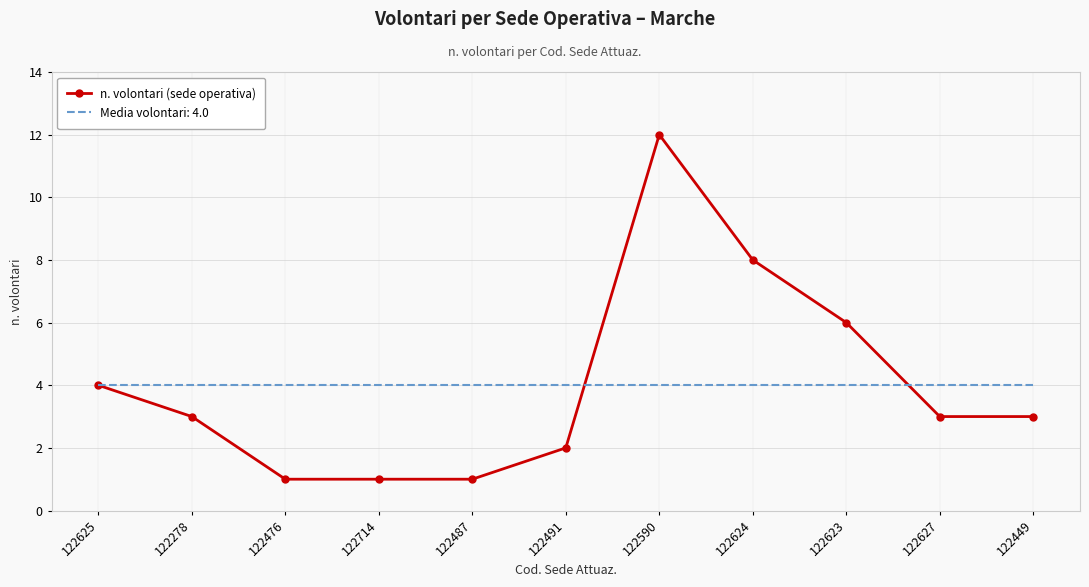

True or false: Media volontari: 4.0 has a value of 4 at 122625.

True